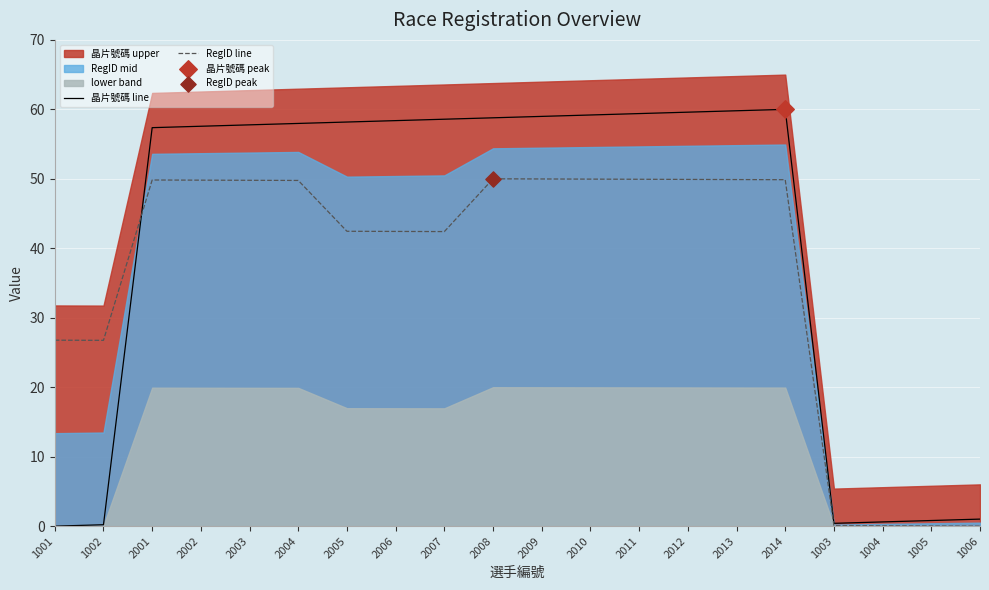

Which series reaches the maximum Y coordinate?

晶片號碼 line